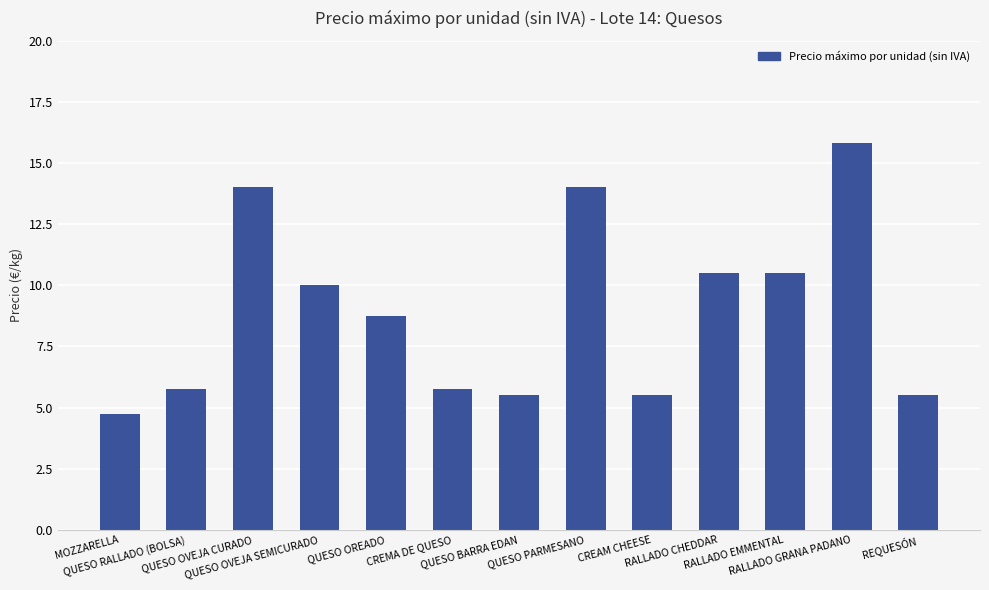

What is the value of the 6th bar from the left?

5.8